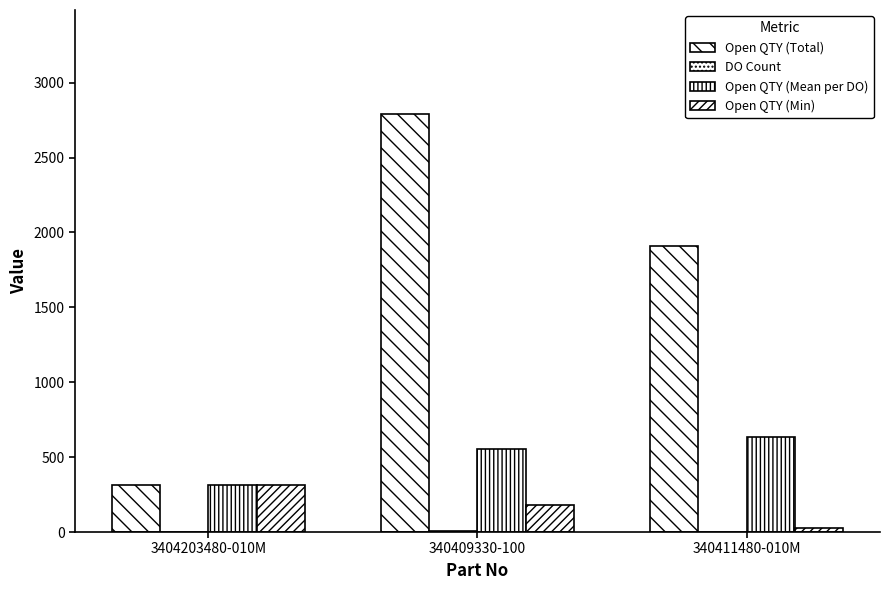

Reading left to right, extract all data points from this chart.

Open QTY (Total): 3404203480-010M=315.0	340409330-100=2788.0	340411480-010M=1908.0
DO Count: 3404203480-010M=1.0	340409330-100=5.0	340411480-010M=3.0
Open QTY (Mean per DO): 3404203480-010M=315.0	340409330-100=557.6	340411480-010M=636.0
Open QTY (Min): 3404203480-010M=315.0	340409330-100=181.0	340411480-010M=24.0